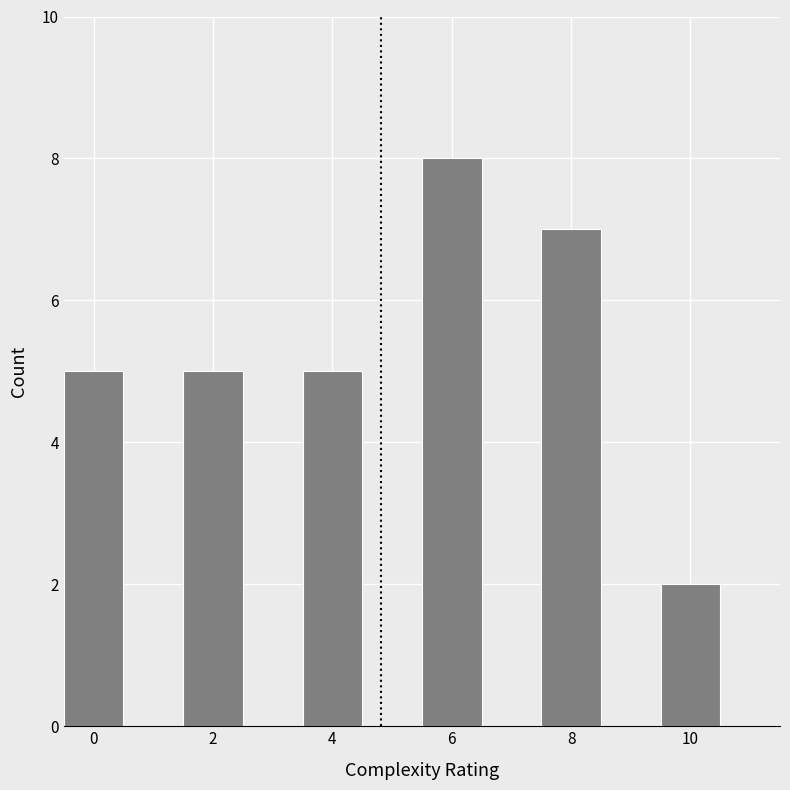

Reading left to right, transcribe this chart: for each bar, give the range it covers on the x-axis and its height. Neither the bar edges nor the heights are printed on the chart, so give them approximately, as read against the axes.

-0.5 to 0.5: 5
0.5 to 1.5: 0
1.5 to 2.5: 5
2.5 to 3.5: 0
3.5 to 4.5: 5
4.5 to 5.5: 0
5.5 to 6.5: 8
6.5 to 7.5: 0
7.5 to 8.5: 7
8.5 to 9.5: 0
9.5 to 10.5: 2